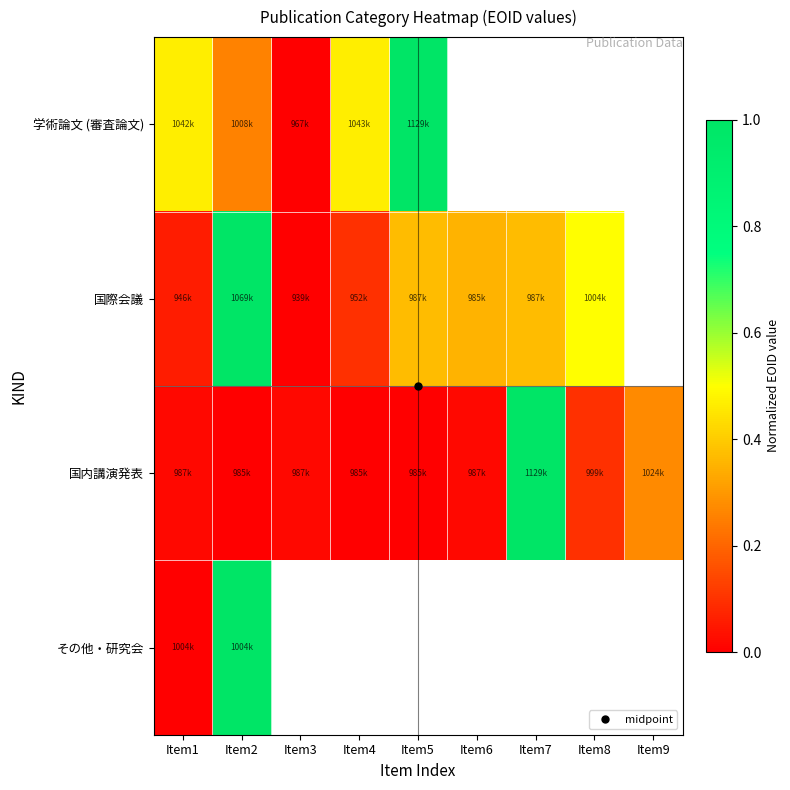

Which category has the lowest value in the 学術論文 (審査論文) series?

Item3